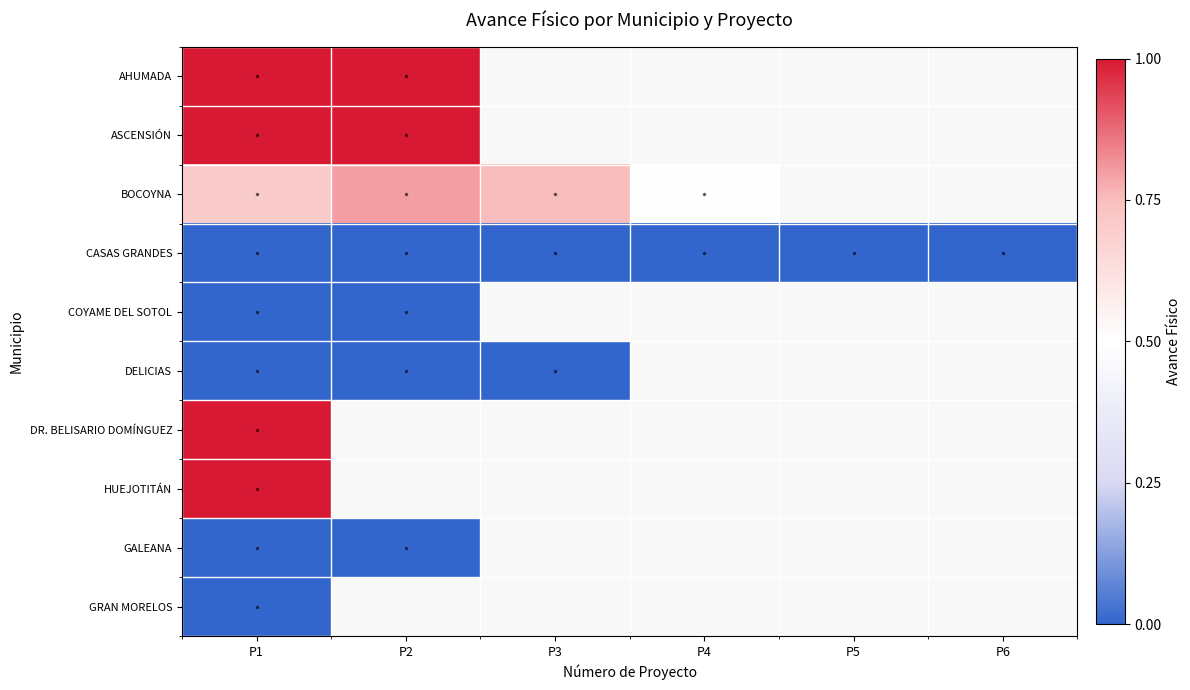

At P3, list the series in order from smallest to largest.

CASAS GRANDES, COYAME DEL SOTOL, DELICIAS, DR. BELISARIO DOMÍNGUEZ, HUEJOTITÁN, GALEANA, GRAN MORELOS, AHUMADA, ASCENSIÓN, BOCOYNA